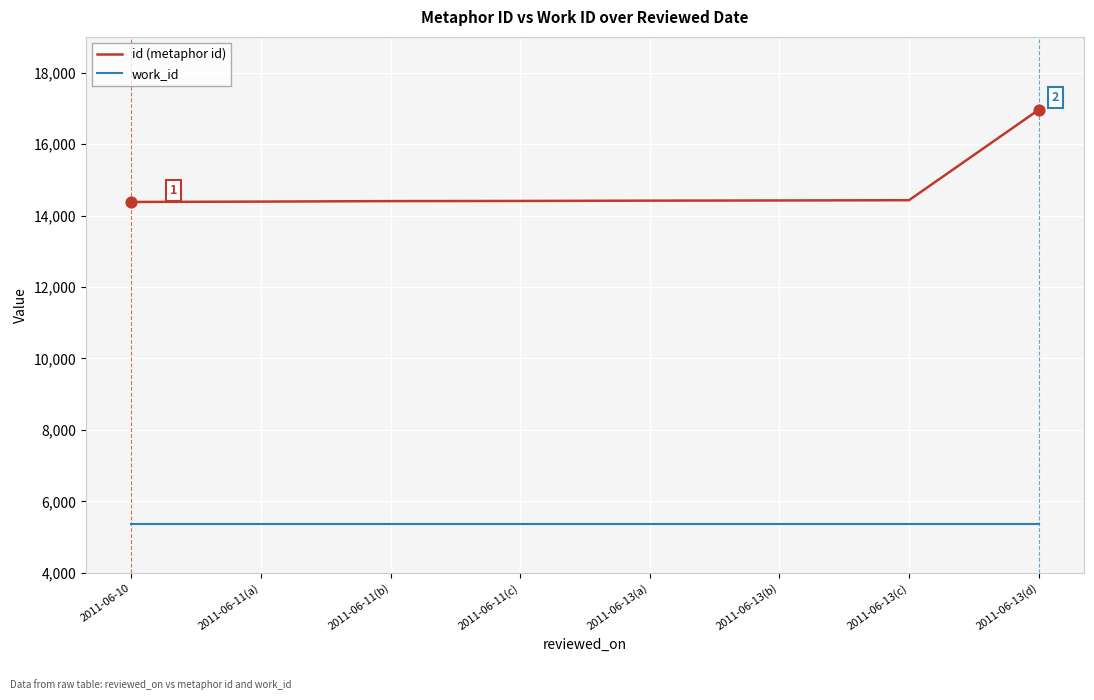

At which category is the sum across all series the highest?

2011-06-13(d)